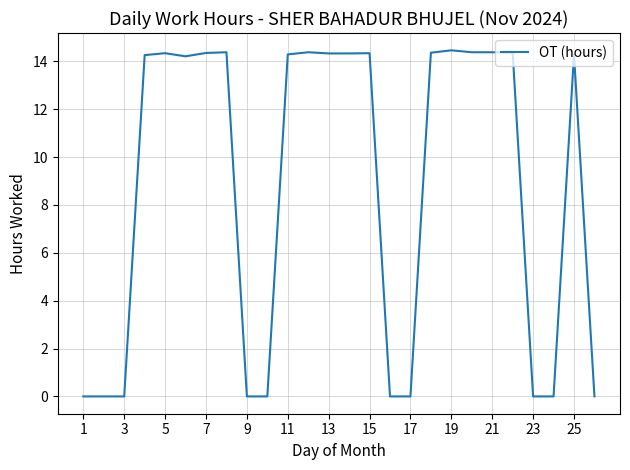

How many series are shown in this chart?

1